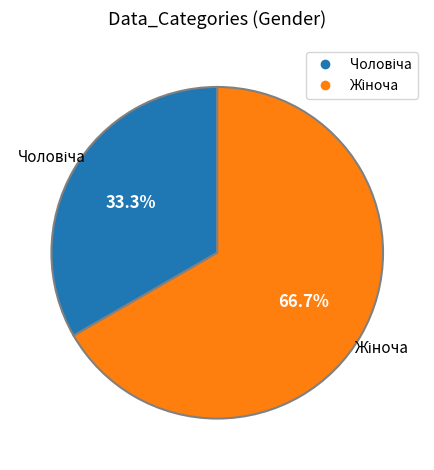

Is there any slice that represents more than half of the pie?

Yes